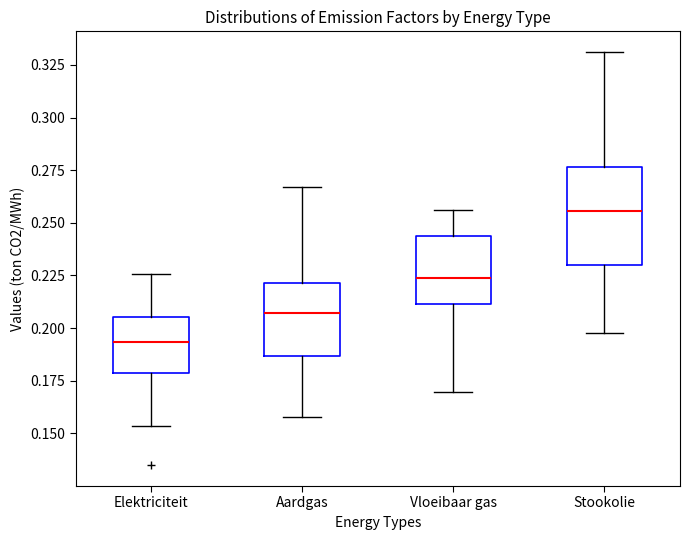

Comparing the boxes themselves (not the whiskers), which one is the tallest?

Stookolie